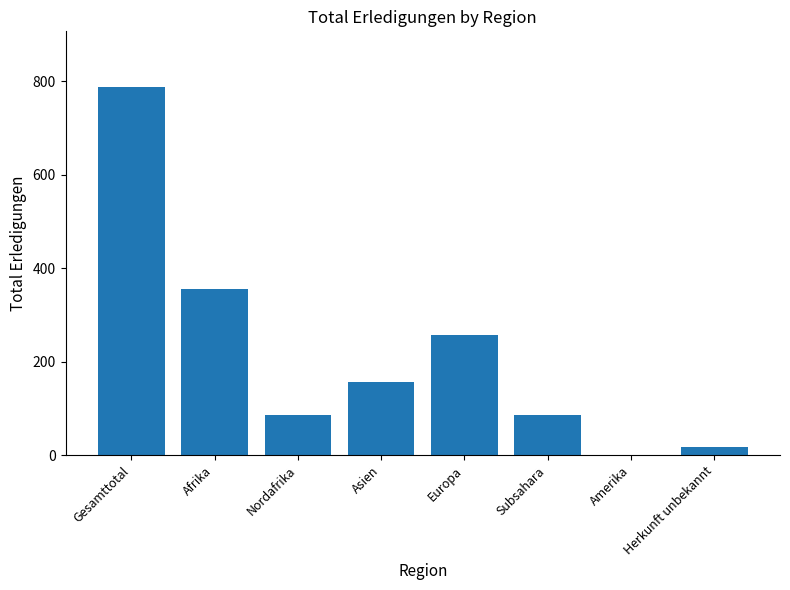

What is the difference between the values at Gesamttotal and Europa?

531